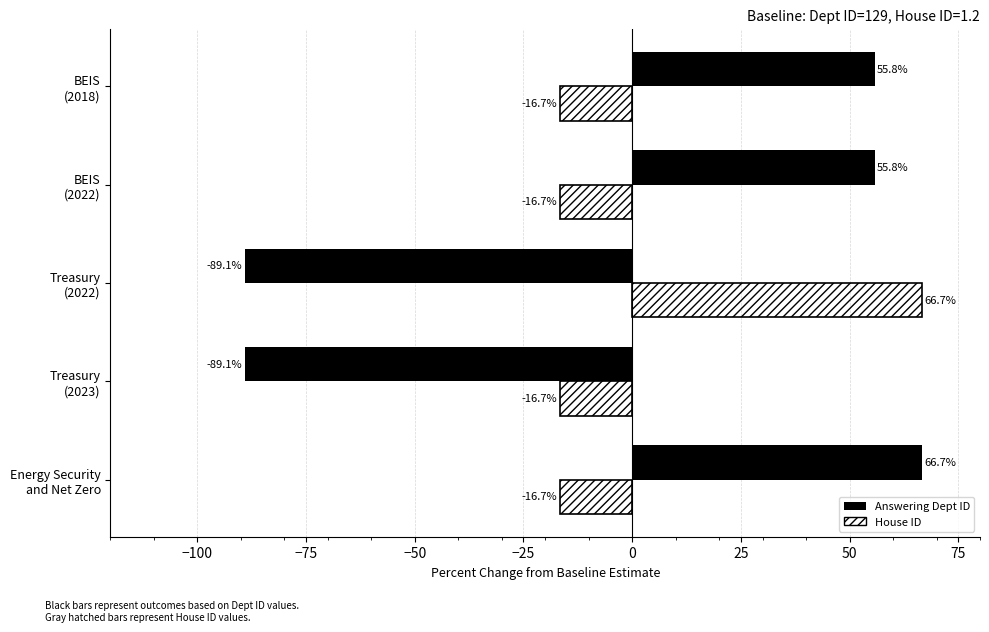

How many values in the Answering Dept ID series are below 55?

2